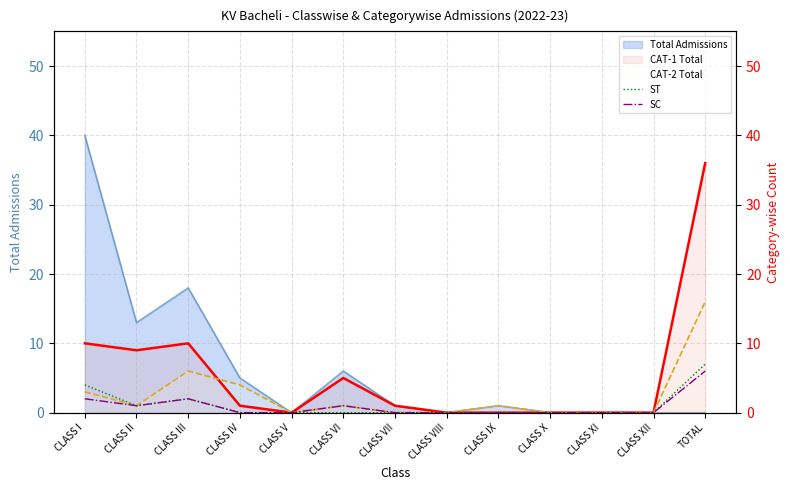

What is the difference between the second highest and second lowest values in the ST series?

4